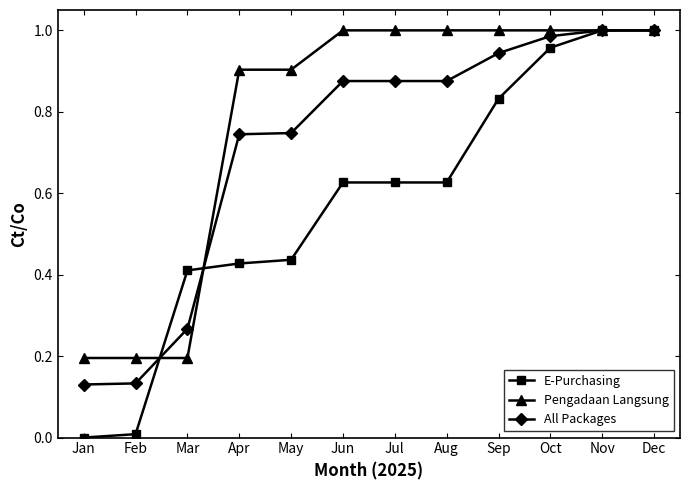

What is the total value across all series at Jun?

2.5